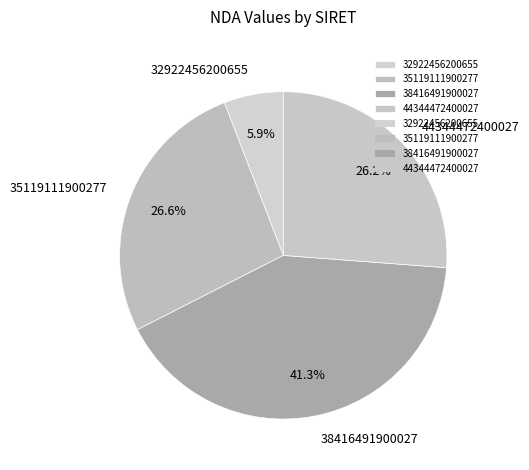

What is the ratio of the value at 32922456200655 to the value at 44344472400027?

0.2